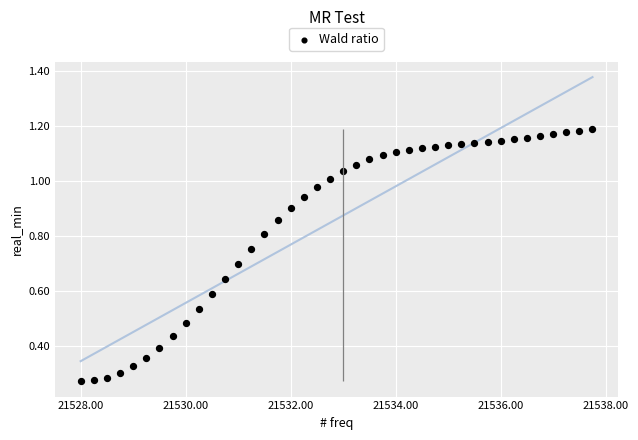

How many points are shown in the scatter plot?

40